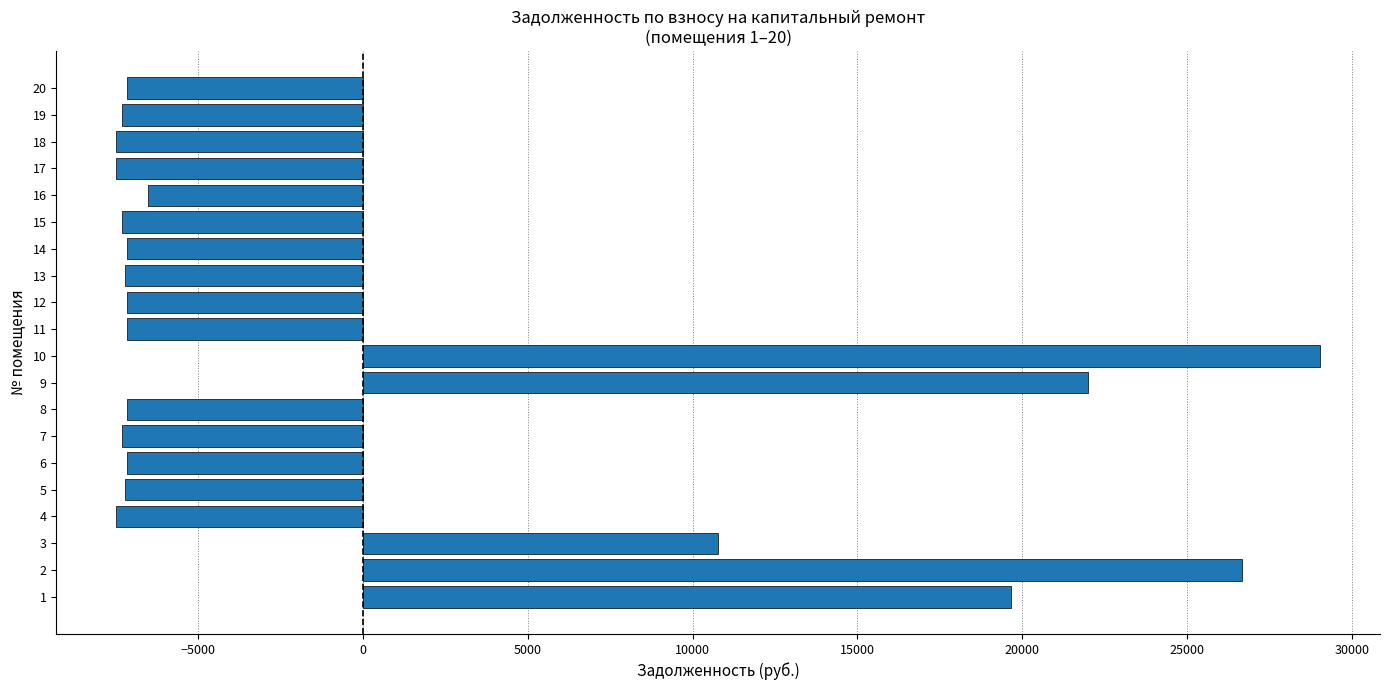

What is the ratio of the value at 10 to the value at 9?

1.3